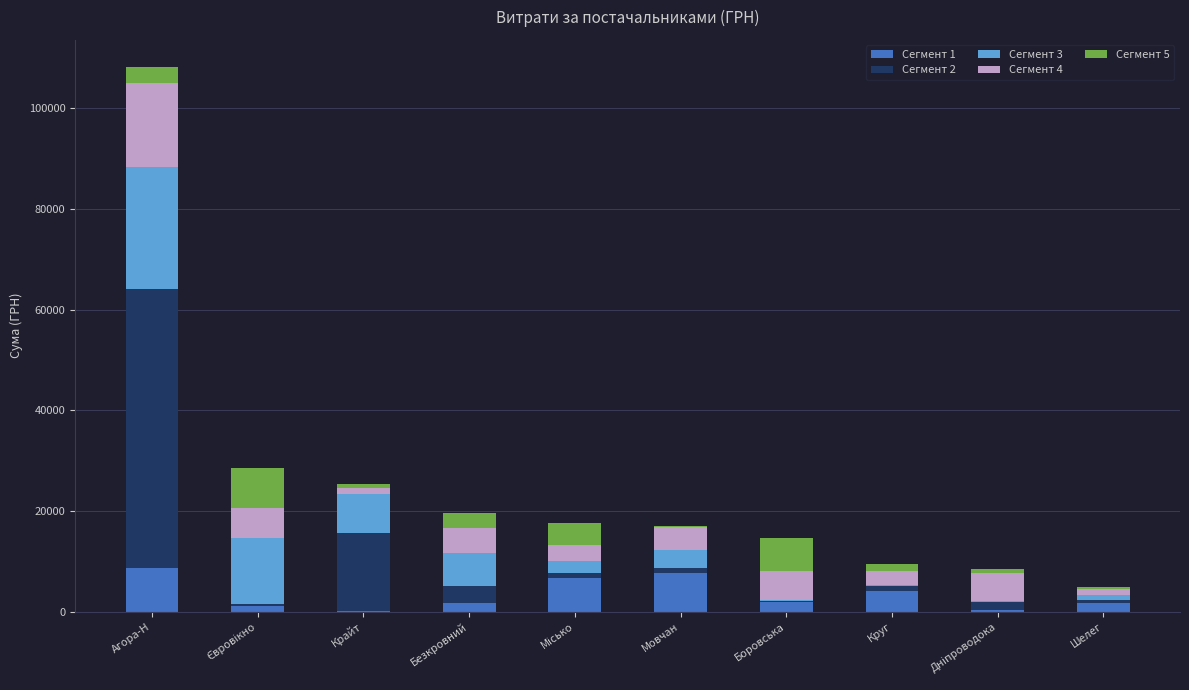

At which category is the sum across all series the highest?

Агора-Н